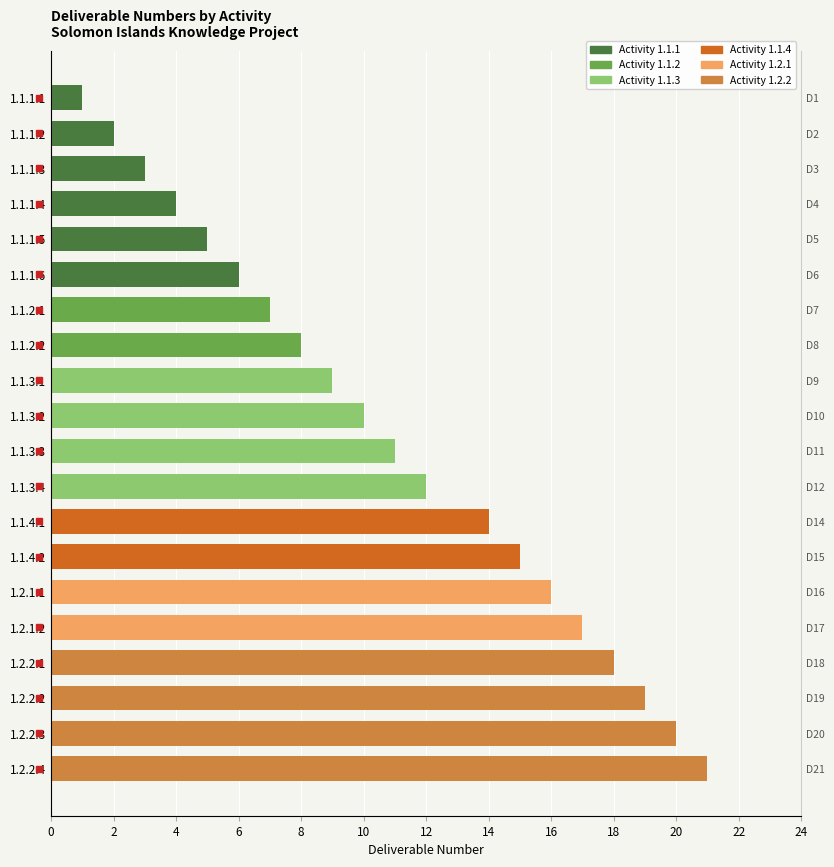

Where is the data nearest to the value 11?

1.1.3.3